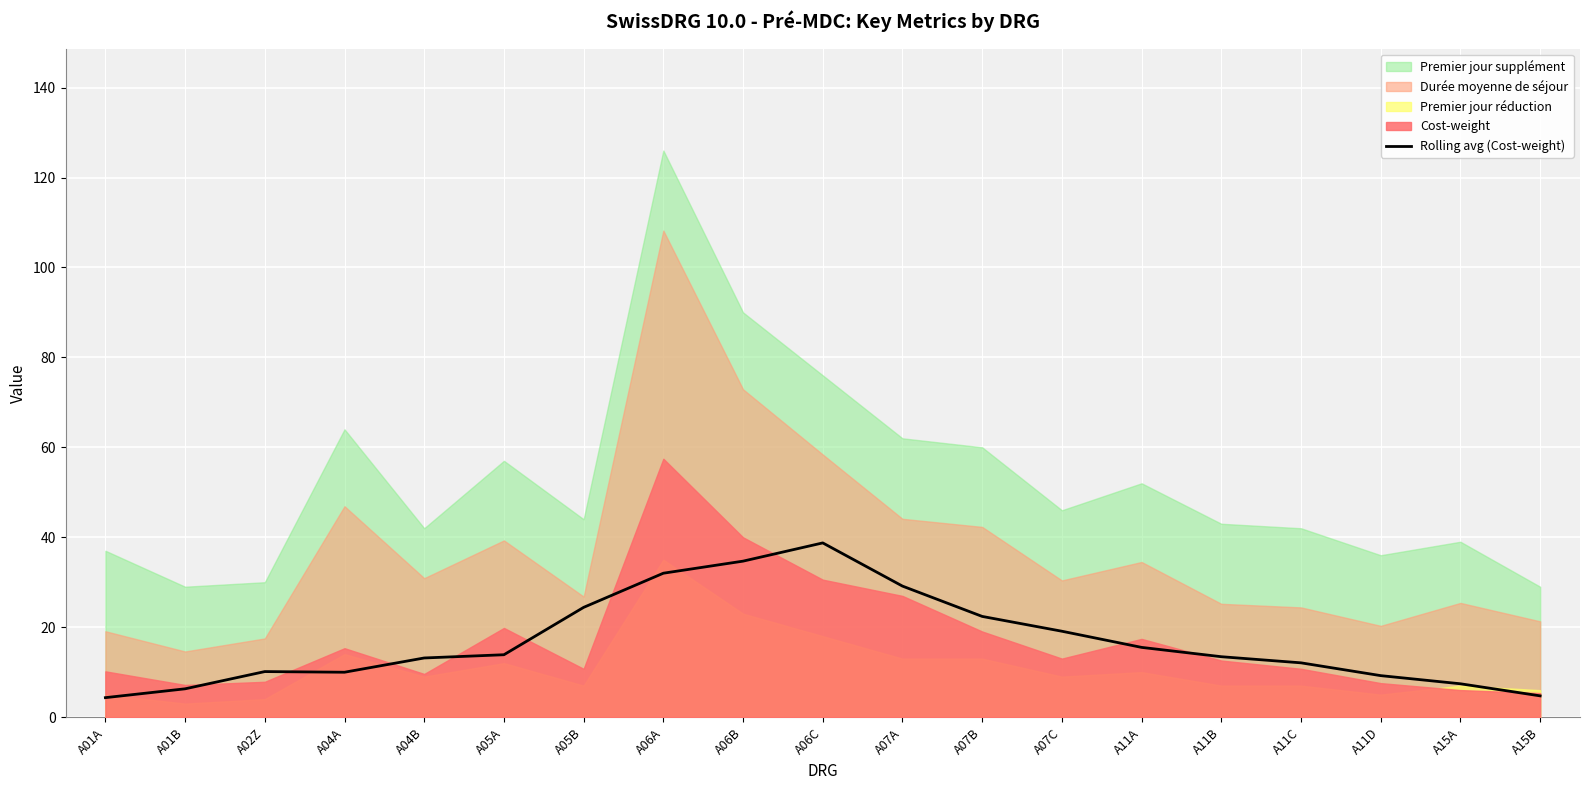

Where is the first local minimum?

A04A